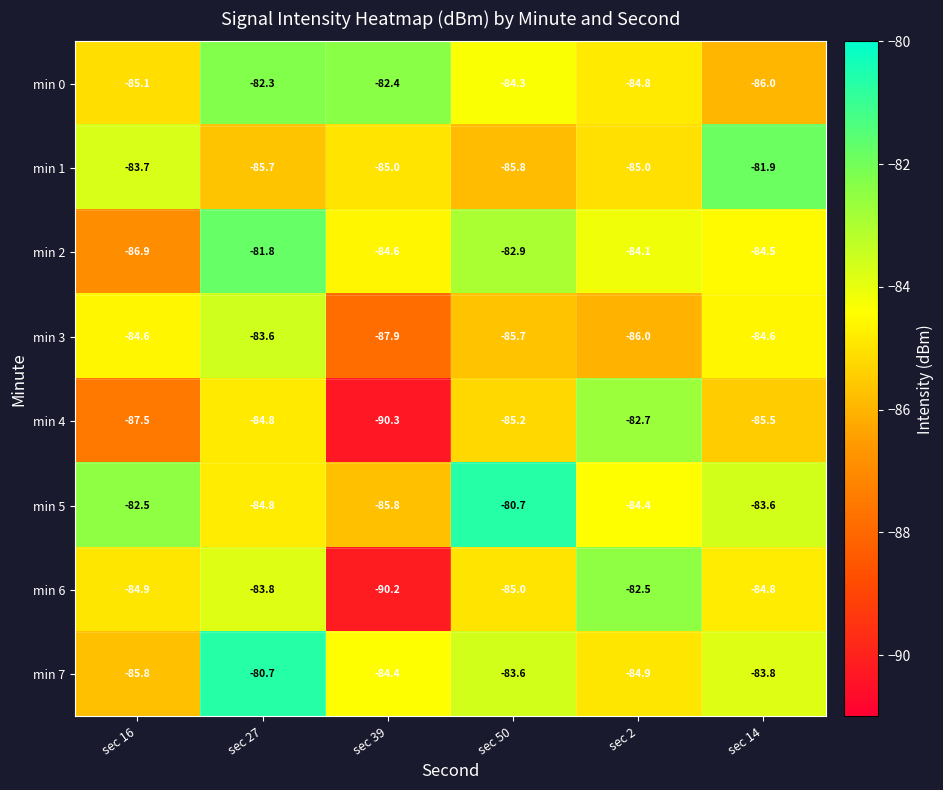

What is the difference between the min 1 values at sec 50 and sec 16?

2.1